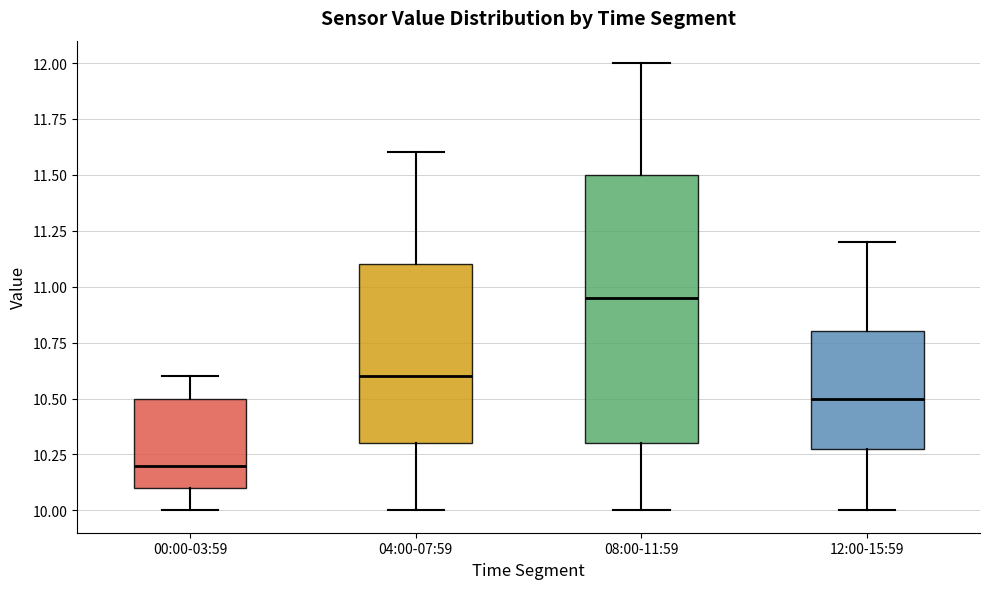

Reading left to right, transcribe this box plot: for each box, give where its median line is, the range the box spans, and where its two whiskers end, as read against the y-axis. The values are not printed on the chart, so give them approximately, as read against the axis.

00:00-03:59: median 10.20, box 10.10 to 10.50, whiskers 10.00 to 10.60
04:00-07:59: median 10.60, box 10.30 to 11.10, whiskers 10.00 to 11.60
08:00-11:59: median 10.95, box 10.30 to 11.50, whiskers 10.00 to 12.00
12:00-15:59: median 10.50, box 10.30 to 10.80, whiskers 10.00 to 11.20